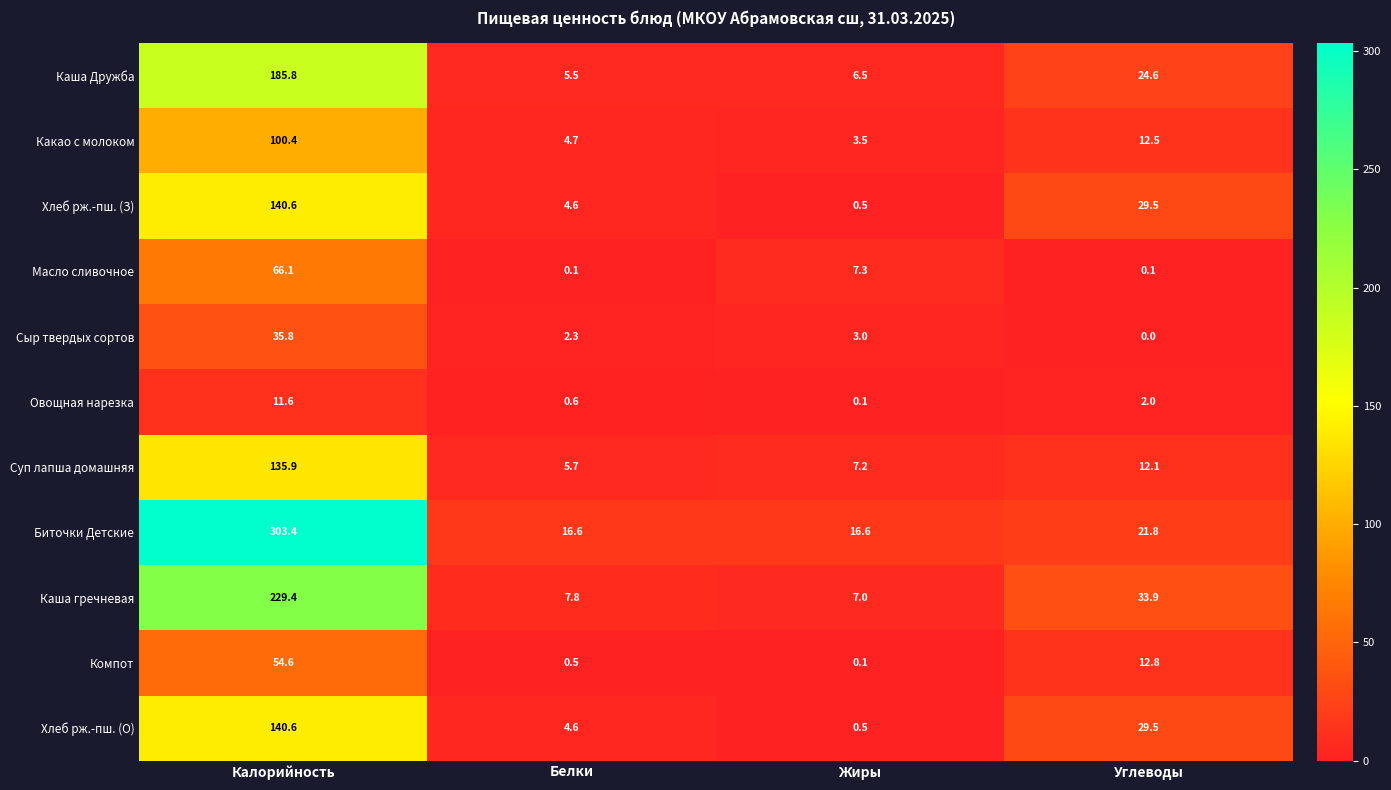

How many values in the Суп лапша домашняя series are below 12?

2